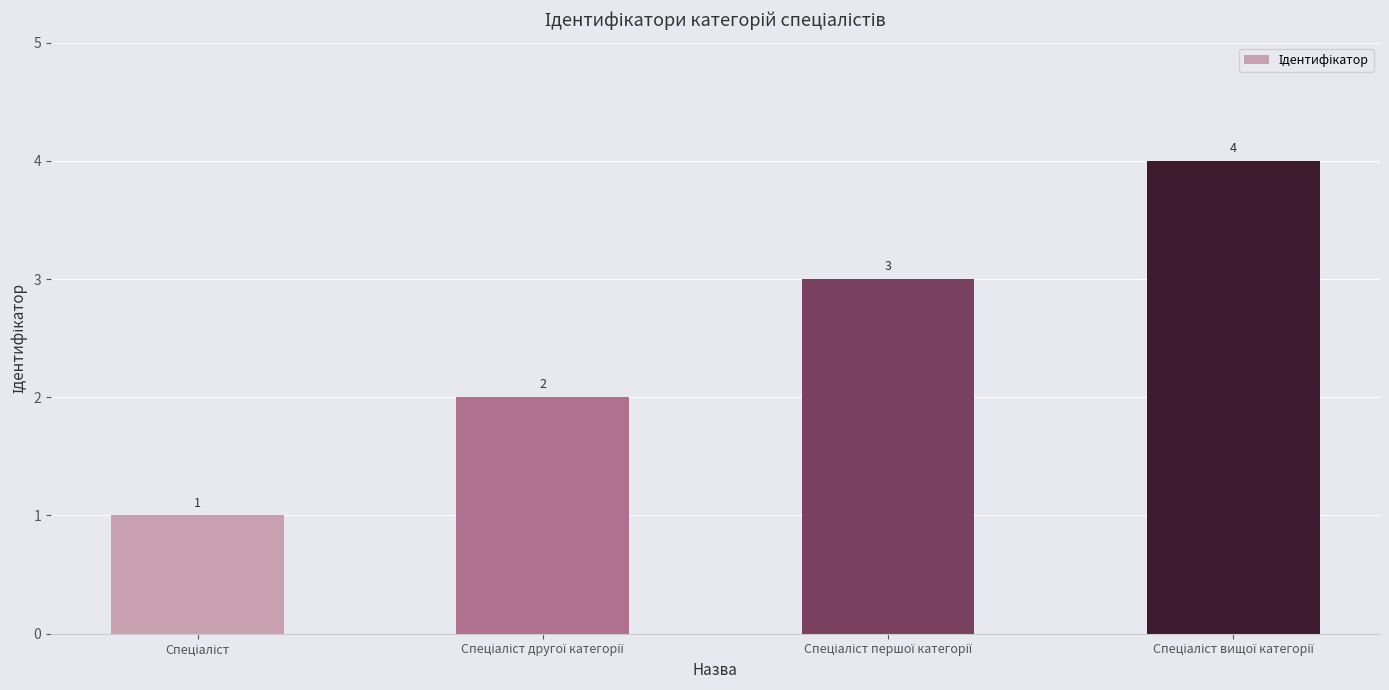

Are the bars horizontal?

No